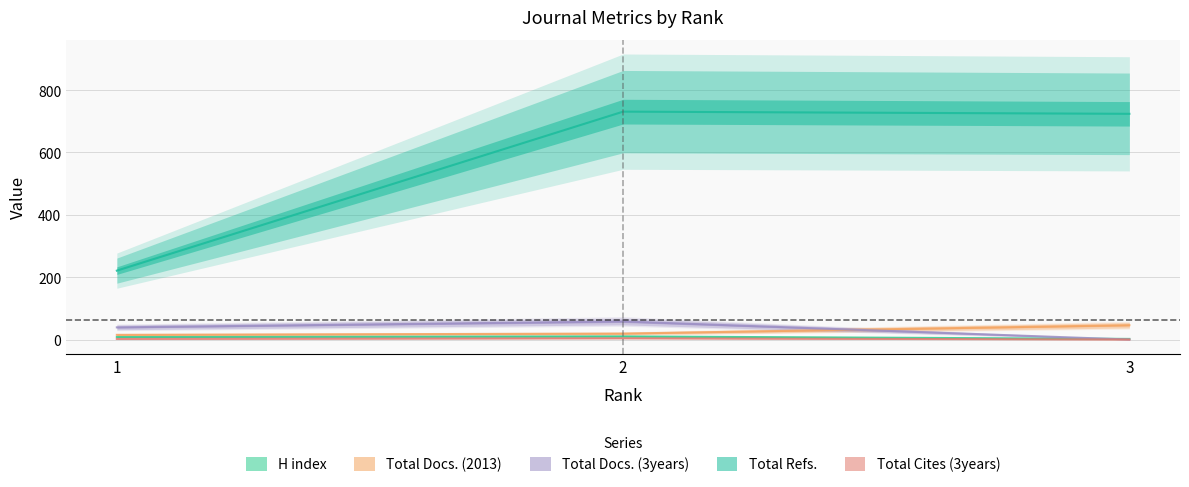

What are all the series names shown in the legend?

H index, Total Docs. (2013), Total Docs. (3years), Total Refs., Total Cites (3years)